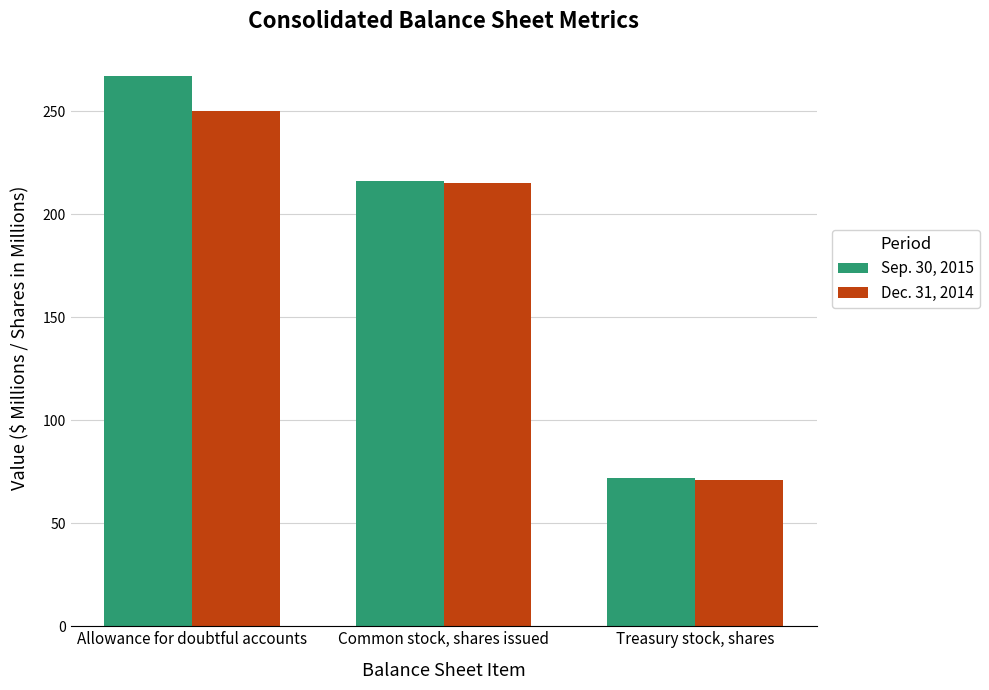

List the labels in order of Sep. 30, 2015 value, smallest first.

Treasury stock, shares, Common stock, shares issued, Allowance for doubtful accounts